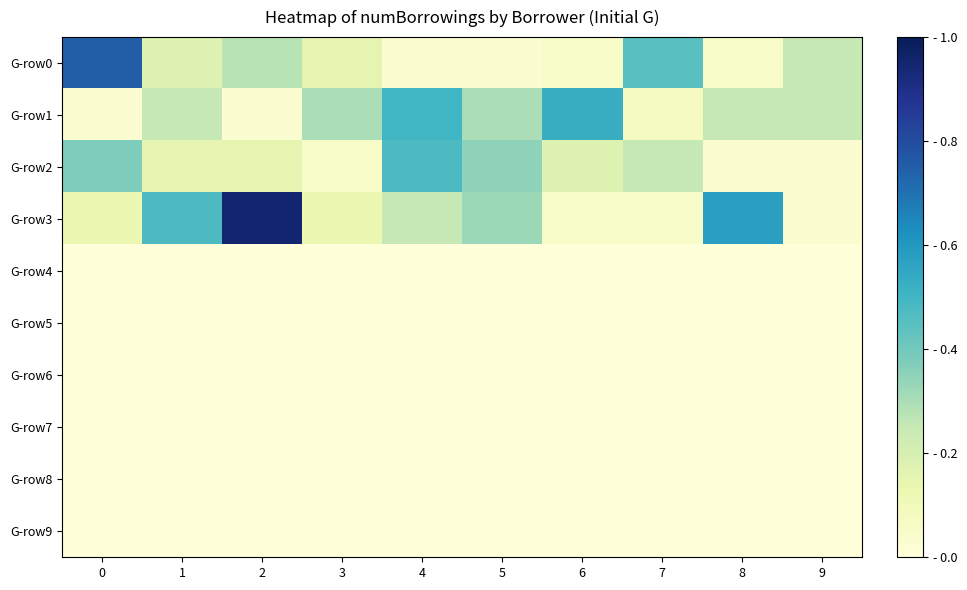

At 1, list the series in order from smallest to largest.

G-row4, G-row5, G-row6, G-row7, G-row8, G-row9, G-row2, G-row0, G-row1, G-row3